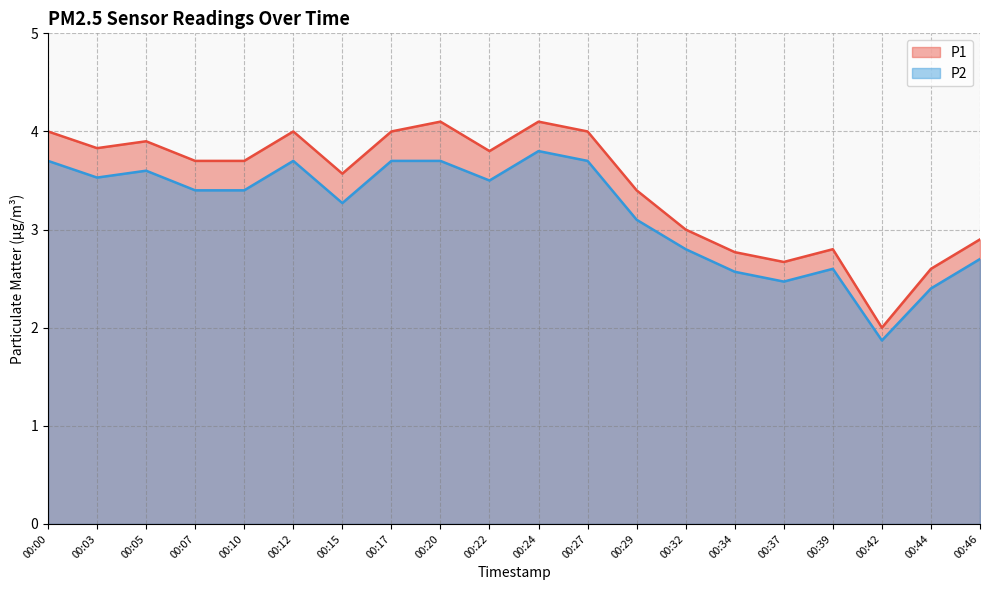

True or false: P2 and P1 cross at least once.

False